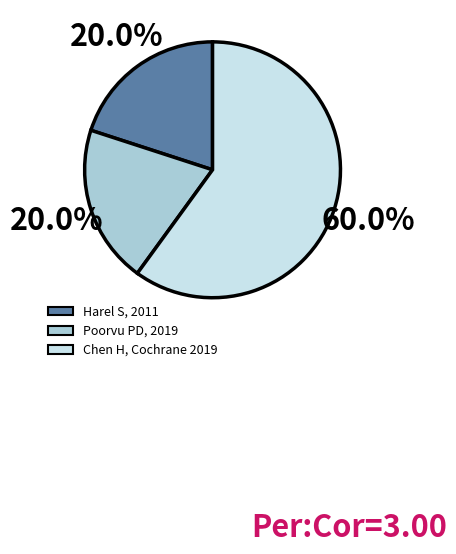

Does Harel S, 2011 account for over 50% of the chart?

No